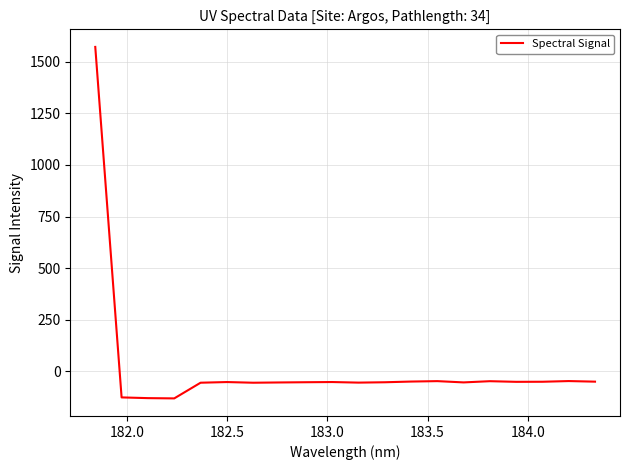

What is the difference between the maximum and minimum values?

1701.9